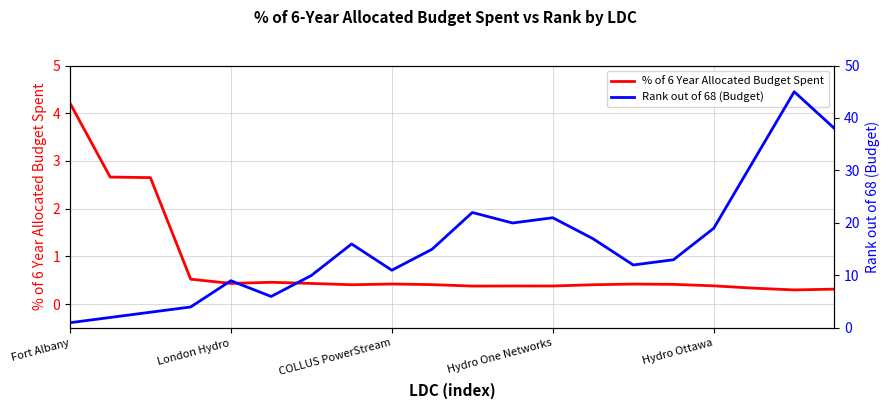

What is the difference between the maximum and minimum values in the Rank out of 68 (Budget) series?

44.0